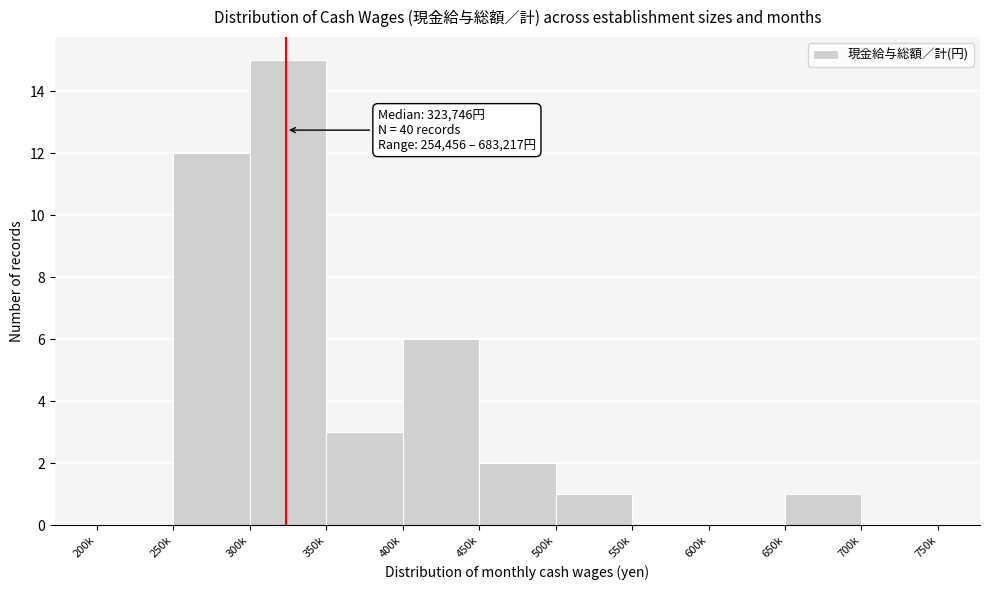

Reading right to left, list all the values displayed in this chart.

700k=0	650k=1	600k=0	550k=0	500k=1	450k=2	400k=6	350k=3	300k=15	250k=12	200k=0